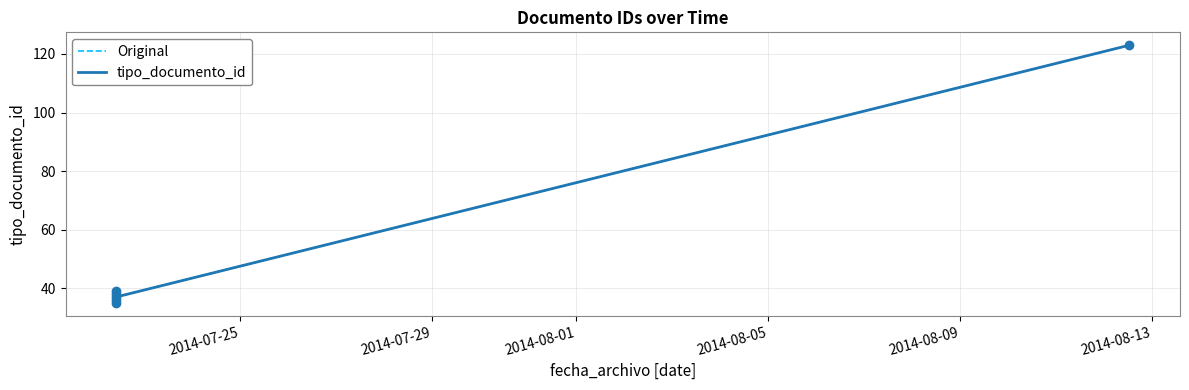

How many data points in tipo_documento_id are less than 38?

3